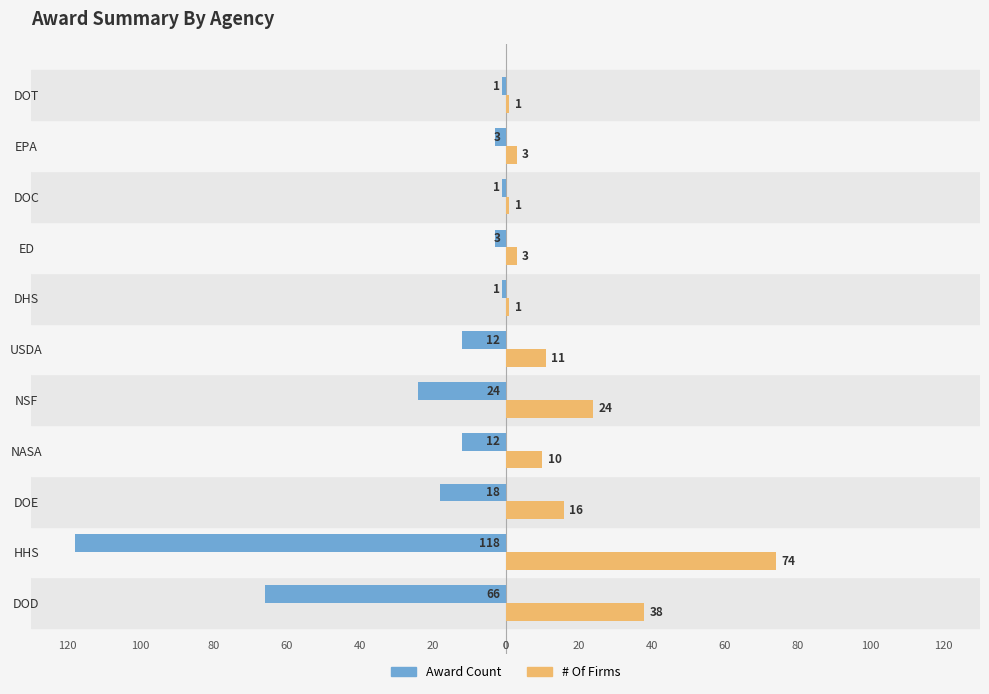

What are all the series names shown in the legend?

Award Count, # Of Firms